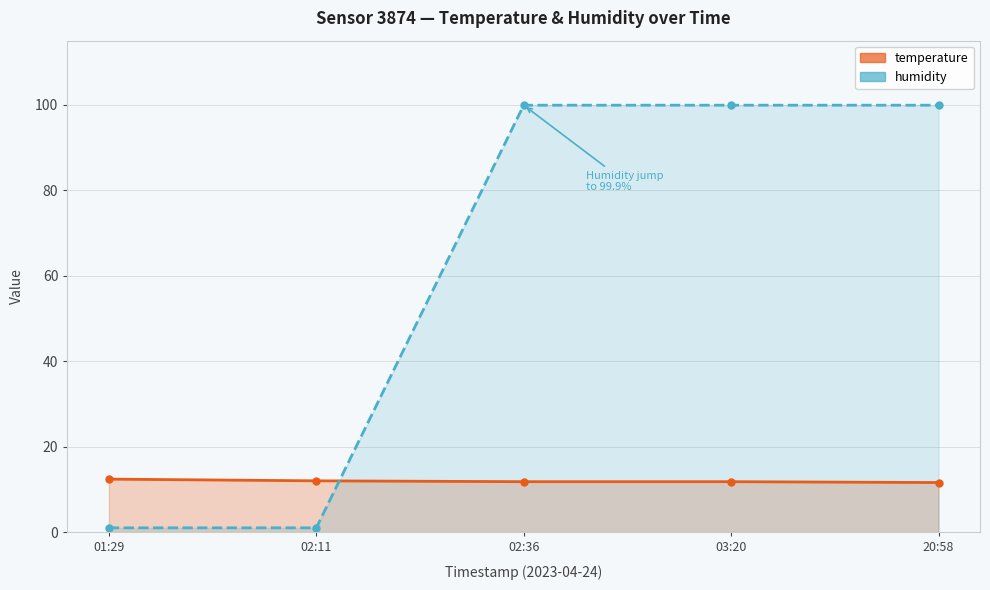

At how many categories does at least one series exceed 30?

3